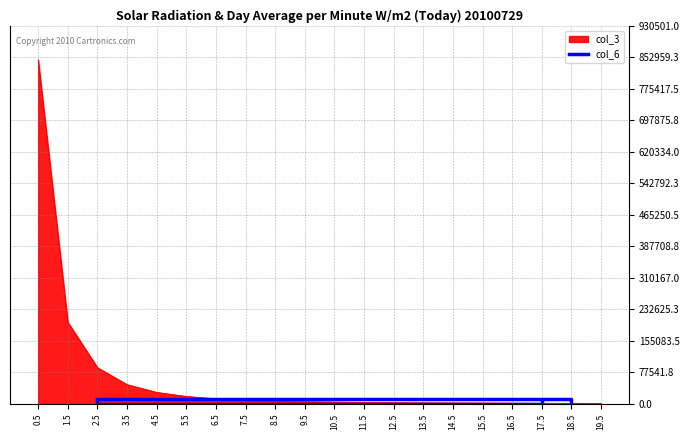

At which label is the value closest to 6321?

18.5